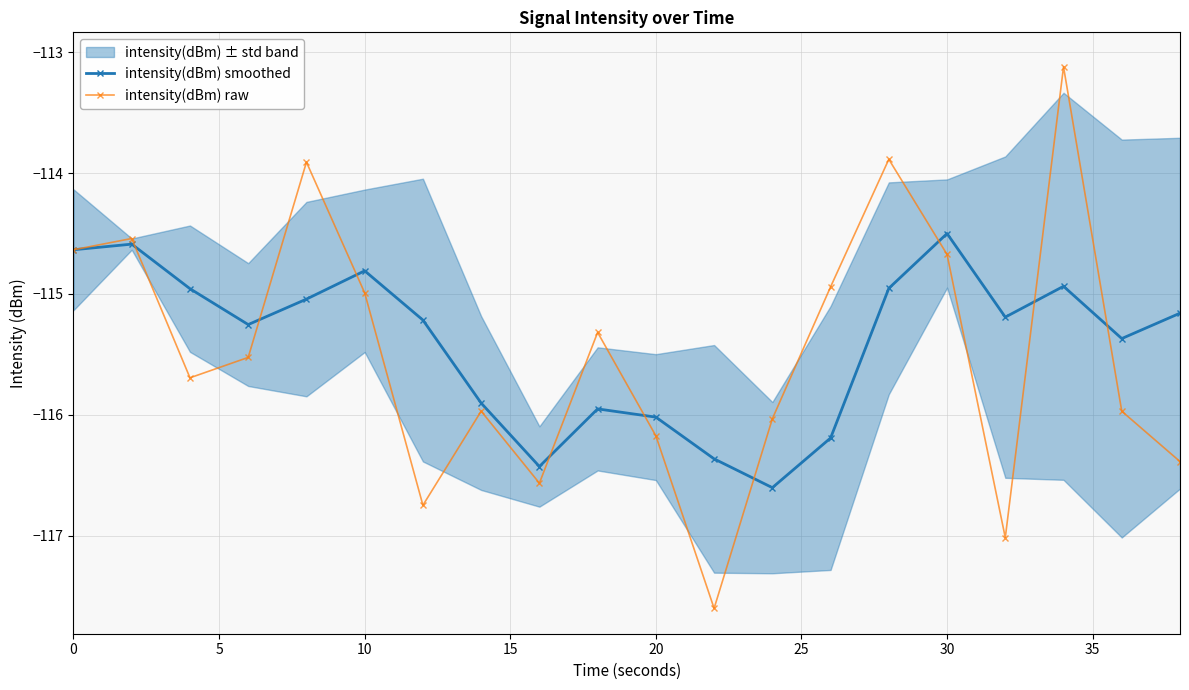

True or false: intensity(dBm) smoothed has more than 2 points higher than both neighbors.

True